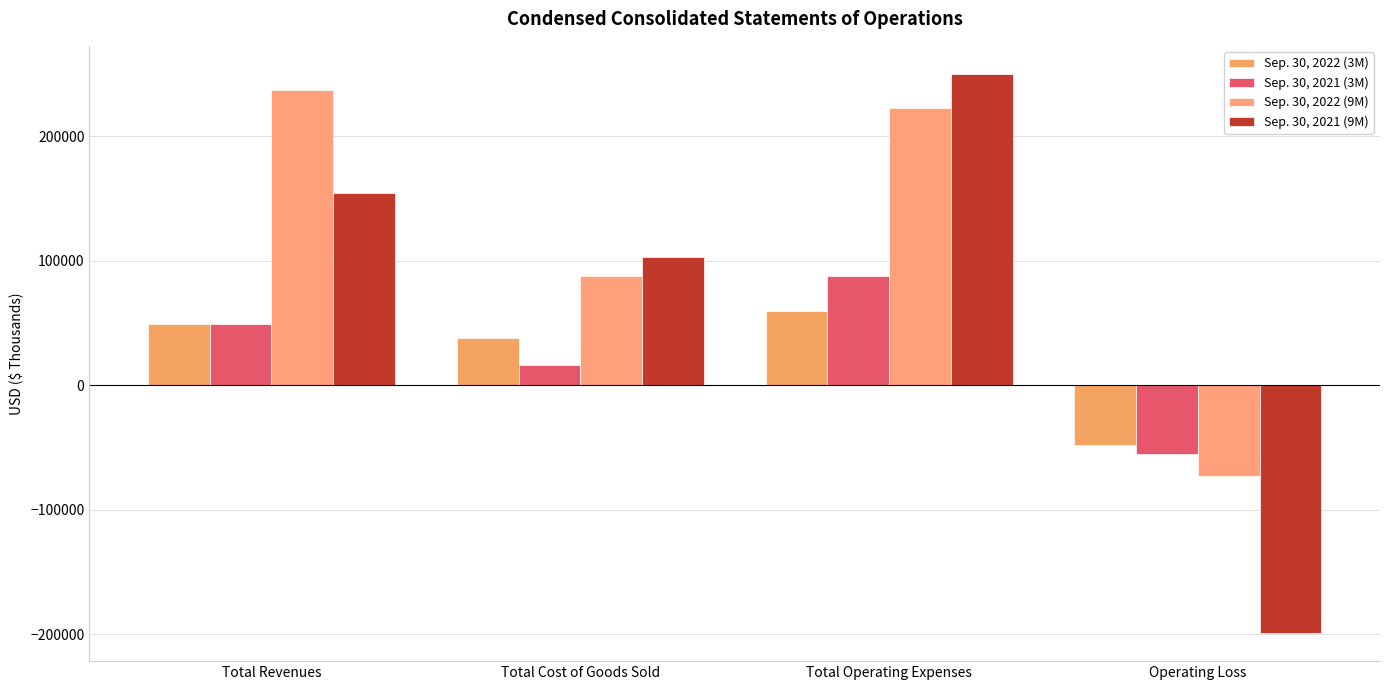

What is the difference between the Sep. 30, 2022 (9M) values at Total Revenues and Total Operating Expenses?

15126